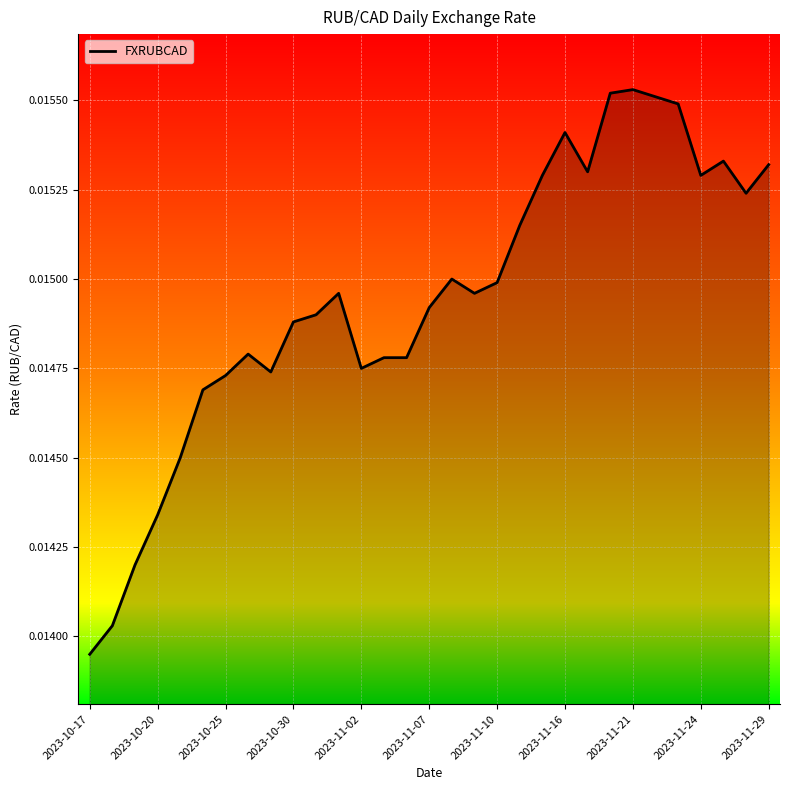

Where is the data nearest to the value 0?

2023-10-17